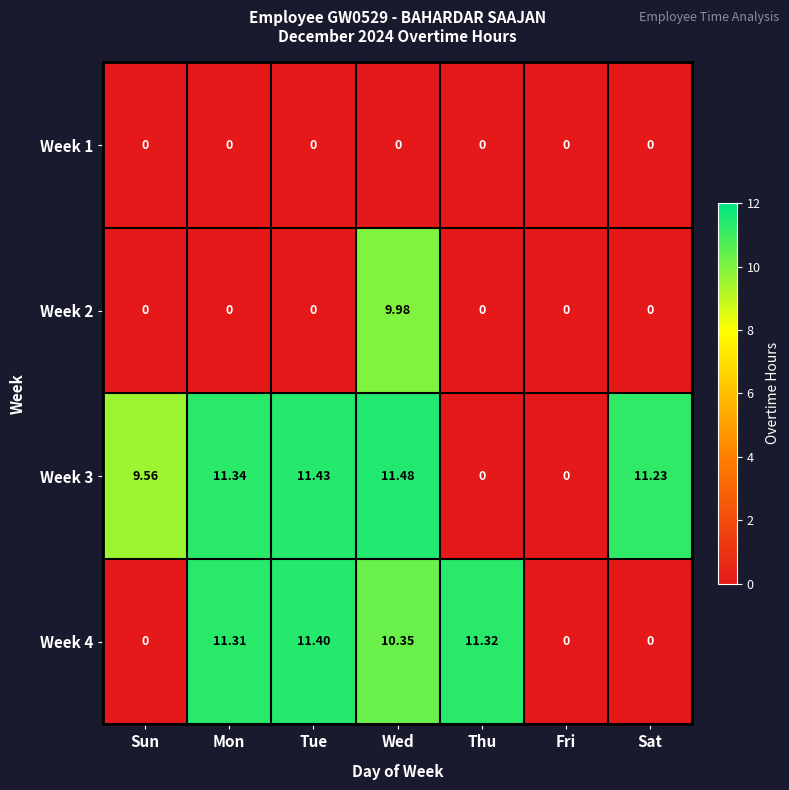

At which category does the chart reach its peak across all series?

Wed